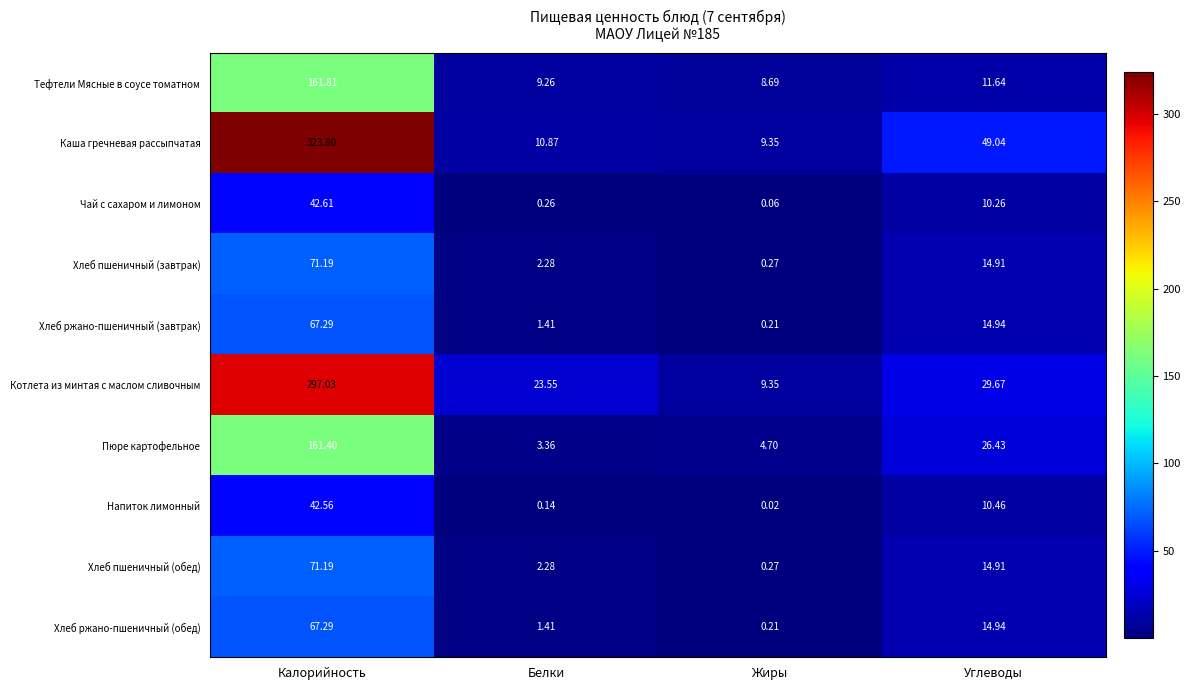

At which category is the sum across all series the highest?

Калорийность